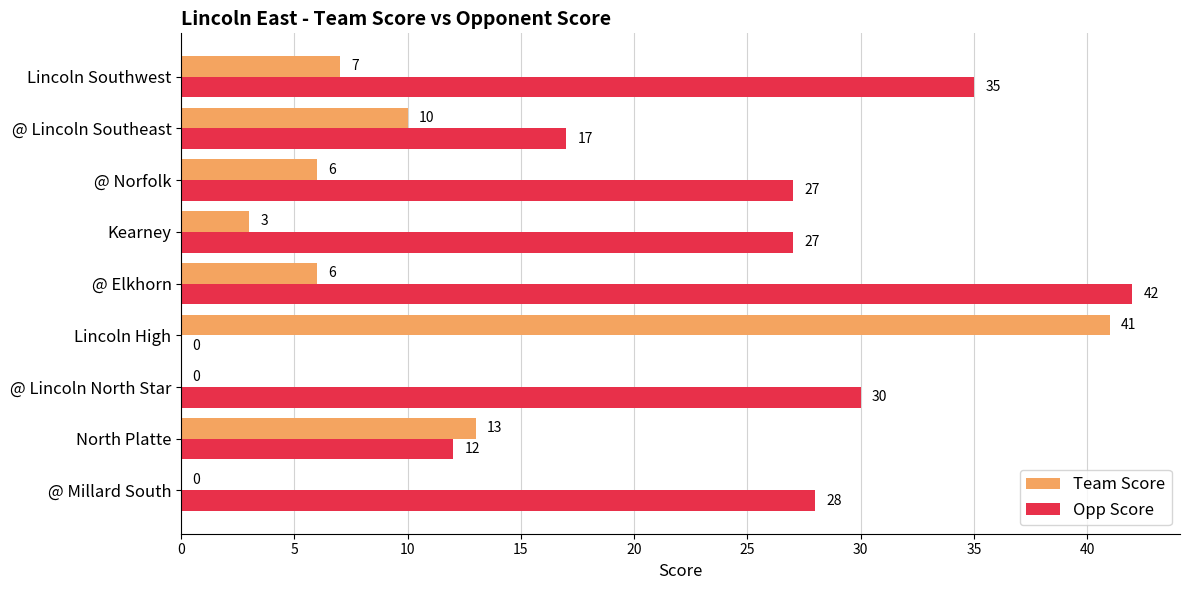

Which series changed the most between @ Millard South and @ Elkhorn?

Opp Score